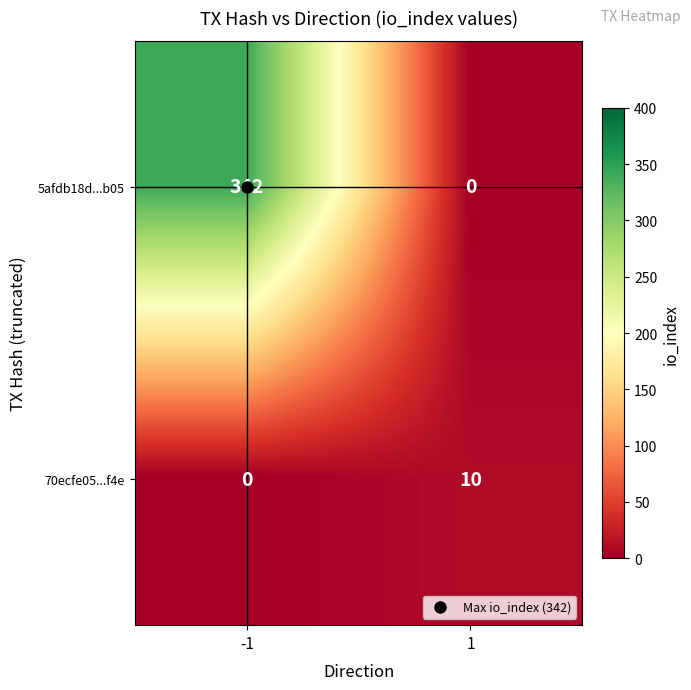

At how many categories does at least one series exceed 118?

1